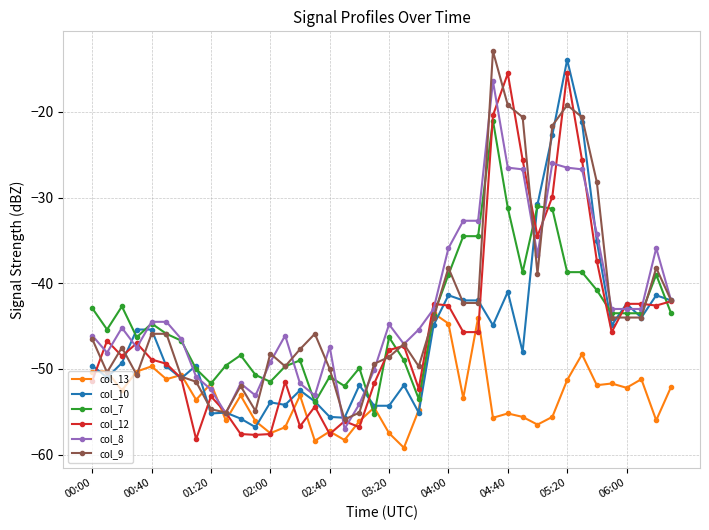

What is the value of the col_13 point at the 14th from the left?

-56.8